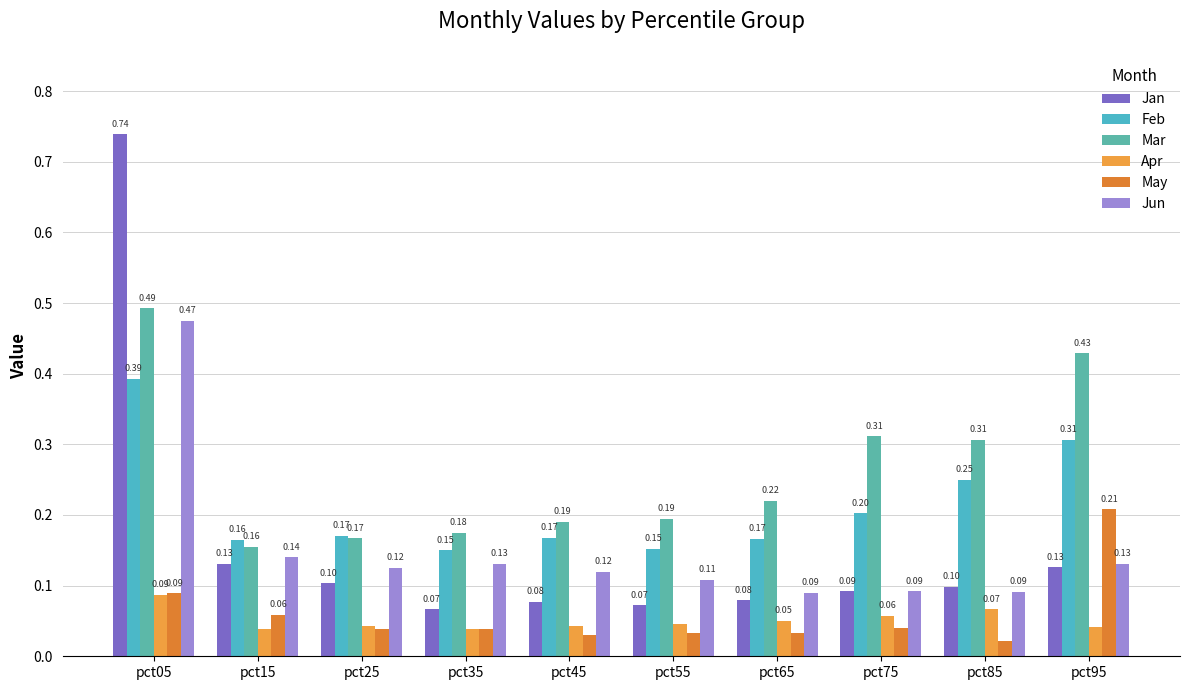

Reading left to right, what are all the values shown in this chart?

Jan: pct05=0.7	pct15=0.1	pct25=0.1	pct35=0.1	pct45=0.1	pct55=0.1	pct65=0.1	pct75=0.1	pct85=0.1	pct95=0.1
Feb: pct05=0.4	pct15=0.2	pct25=0.2	pct35=0.1	pct45=0.2	pct55=0.2	pct65=0.2	pct75=0.2	pct85=0.2	pct95=0.3
Mar: pct05=0.5	pct15=0.2	pct25=0.2	pct35=0.2	pct45=0.2	pct55=0.2	pct65=0.2	pct75=0.3	pct85=0.3	pct95=0.4
Apr: pct05=0.1	pct15=0.0	pct25=0.0	pct35=0.0	pct45=0.0	pct55=0.0	pct65=0.1	pct75=0.1	pct85=0.1	pct95=0.0
May: pct05=0.1	pct15=0.1	pct25=0.0	pct35=0.0	pct45=0.0	pct55=0.0	pct65=0.0	pct75=0.0	pct85=0.0	pct95=0.2
Jun: pct05=0.5	pct15=0.1	pct25=0.1	pct35=0.1	pct45=0.1	pct55=0.1	pct65=0.1	pct75=0.1	pct85=0.1	pct95=0.1